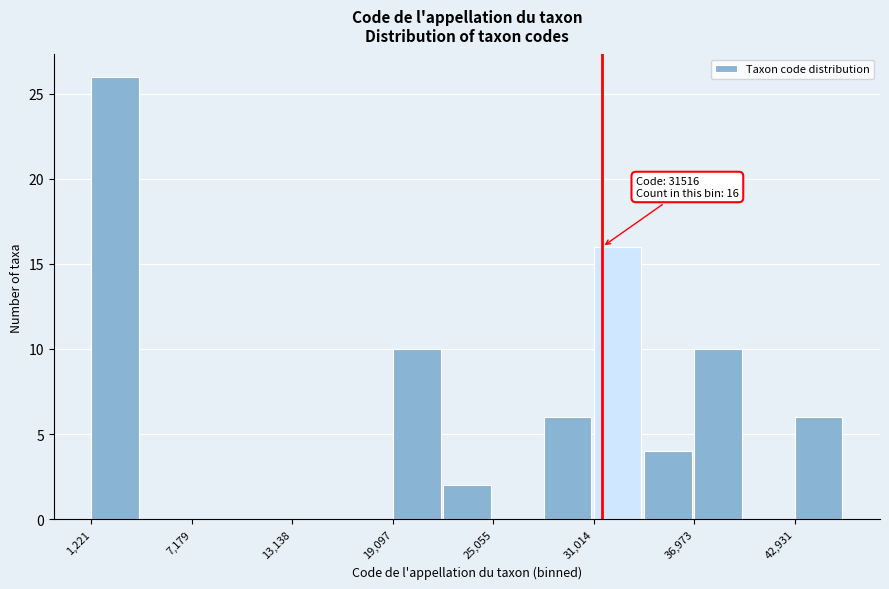

Read against the x-axis, roughly where is the centre of the tallest bar?

3000